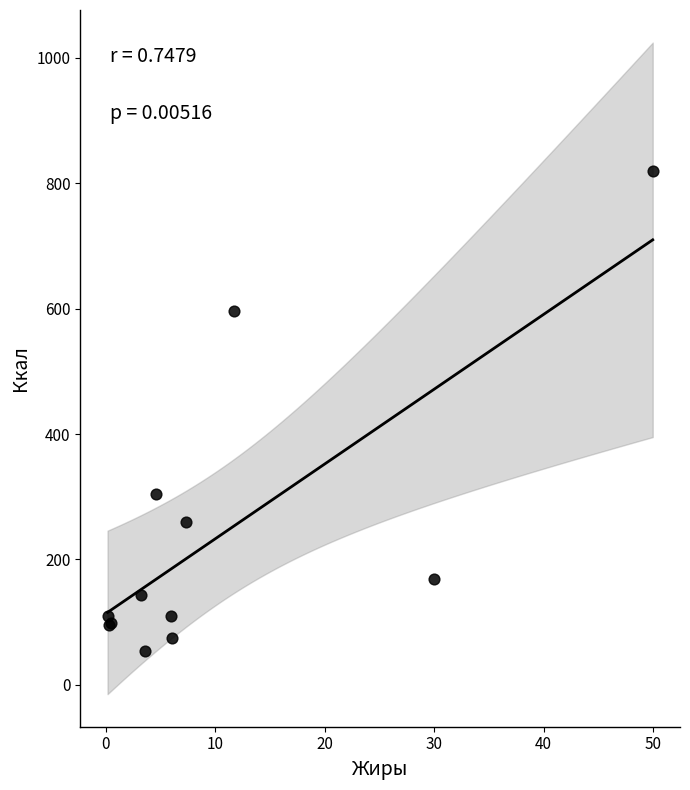

What Y value in the scatter plot is closest to 437?

304